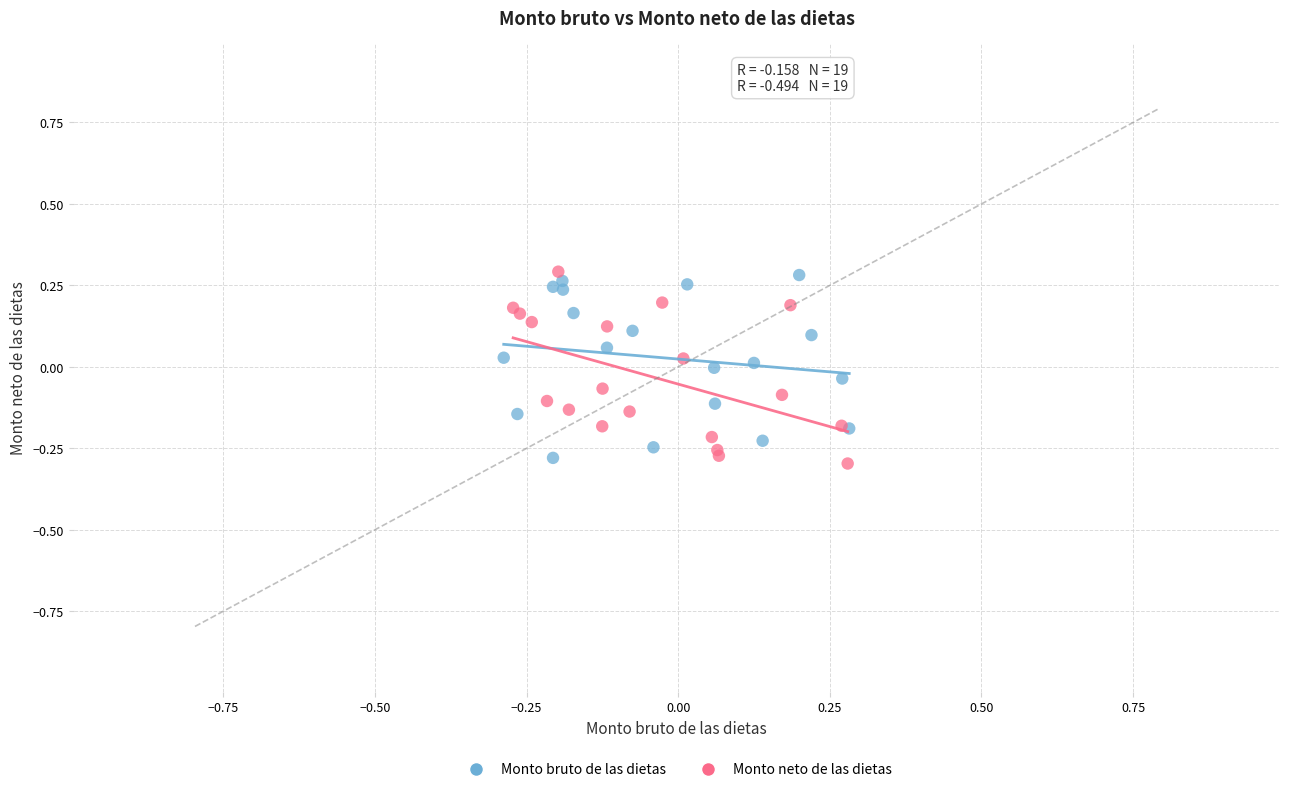

What are all the series names shown in the legend?

Monto bruto de las dietas, Monto neto de las dietas